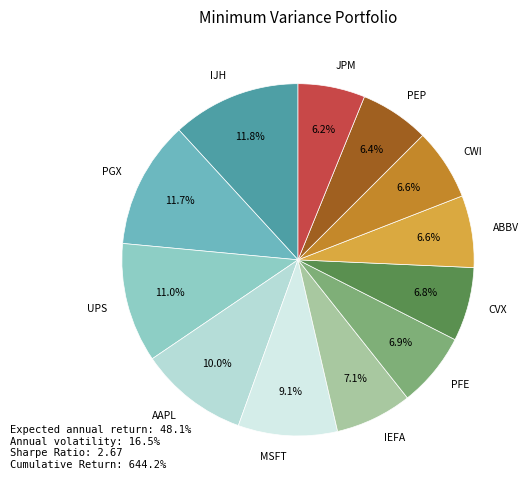

To the nearest percent, what percentage of the pie is AAPL?

10%